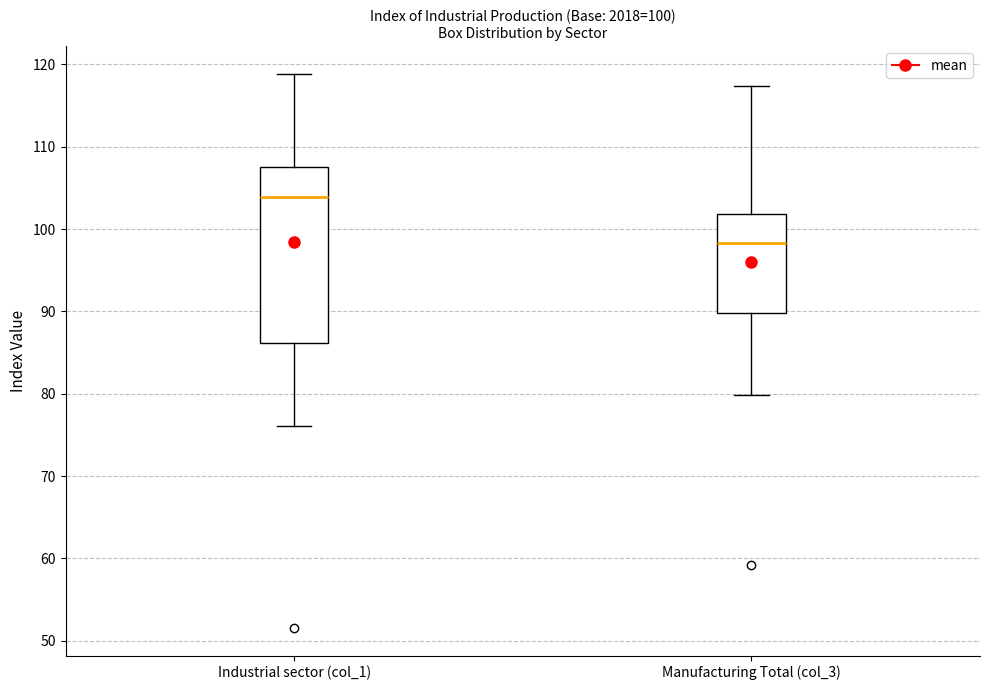

Which box's median line is the highest?

Industrial sector (col_1)